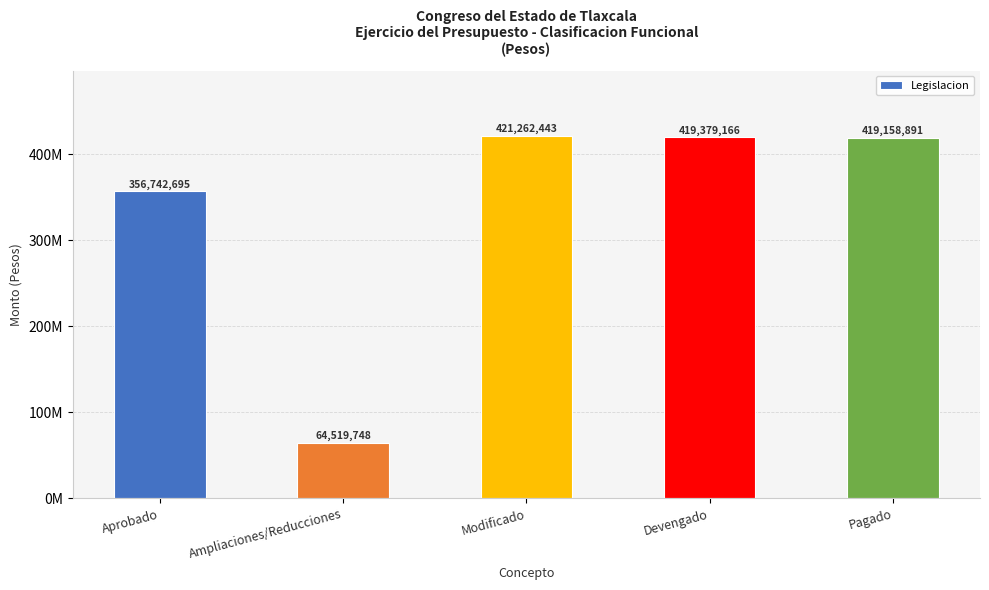

The chart shows a value of 228802871 at Modificado. True or false?

False